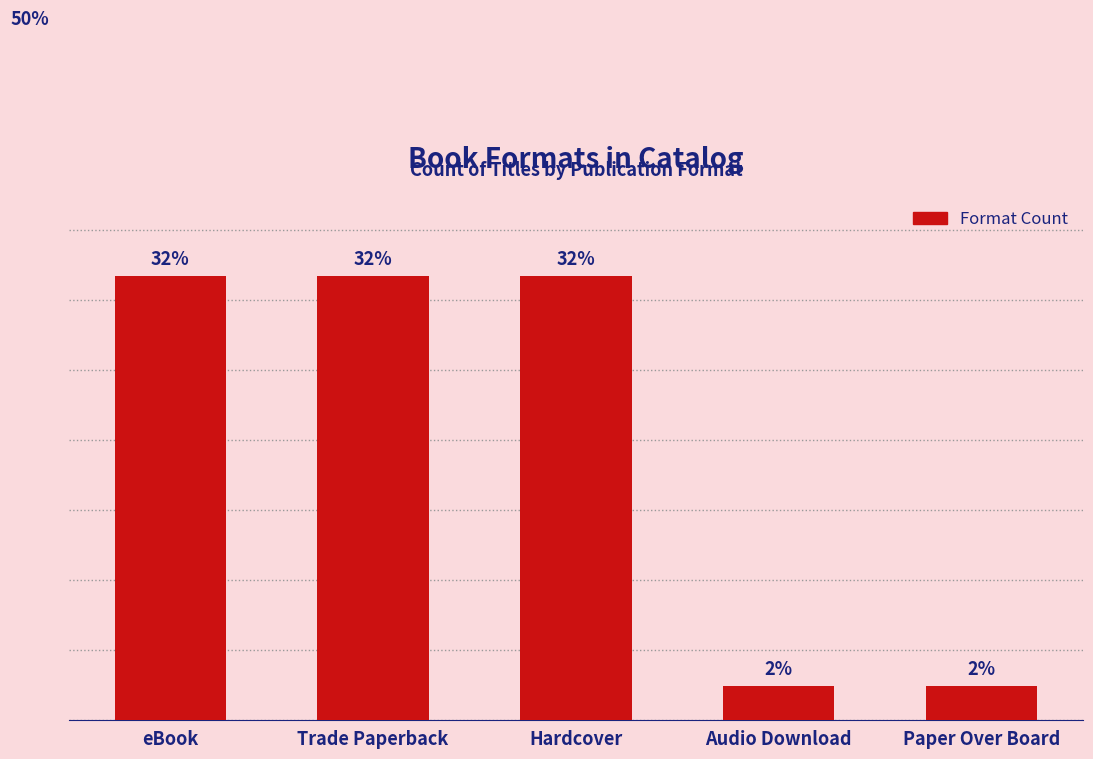

Are the bars horizontal?

No